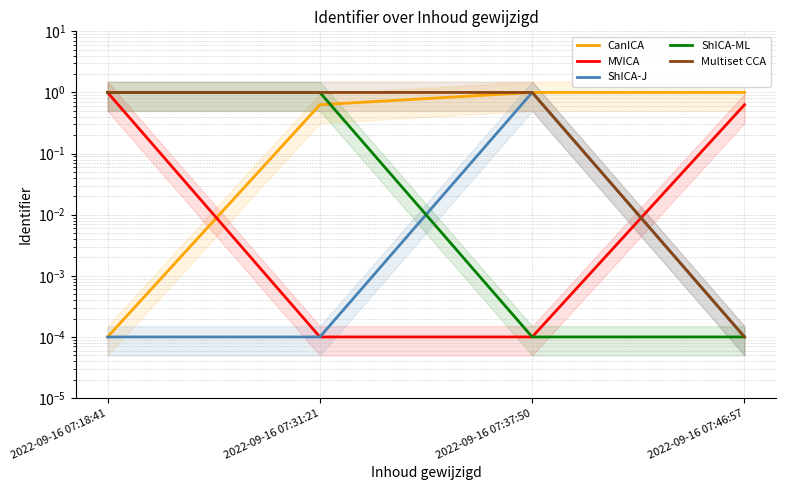

What is the sum of all ShICA-ML values?

2.0